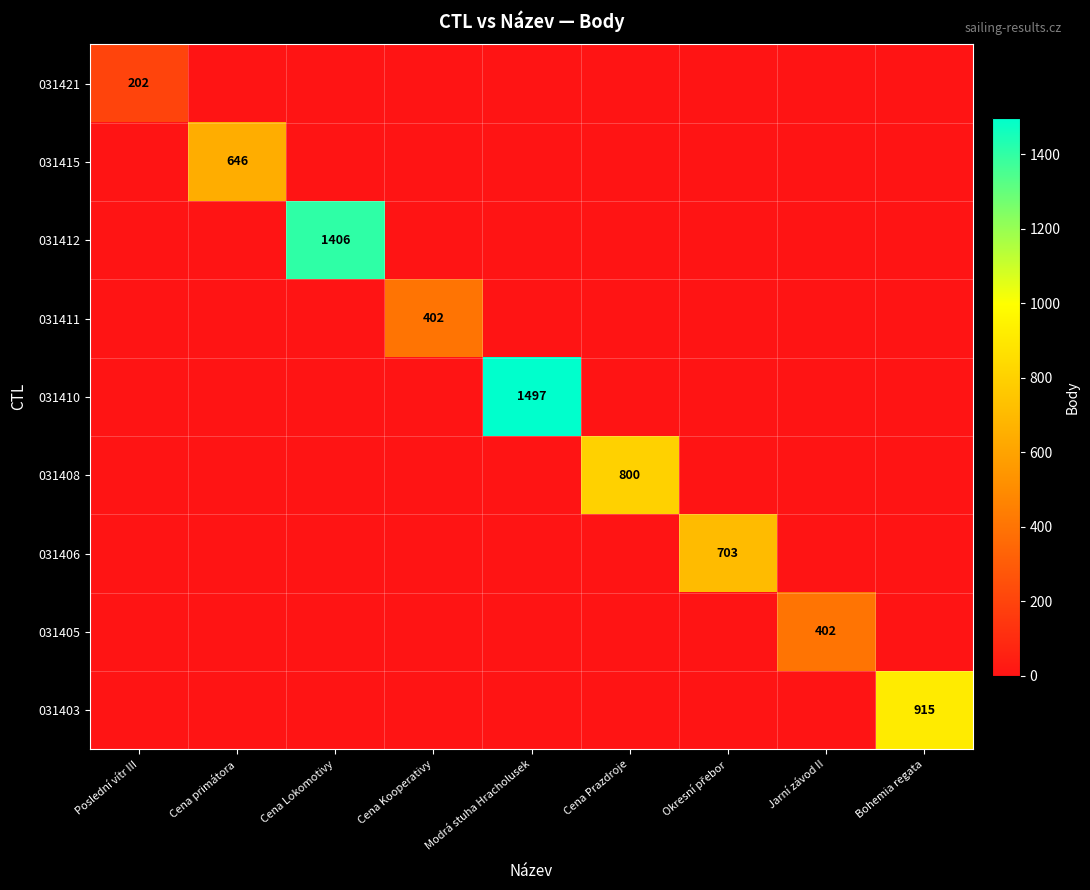

Is it true that 031411 equals 0 at Cena primátora?

True